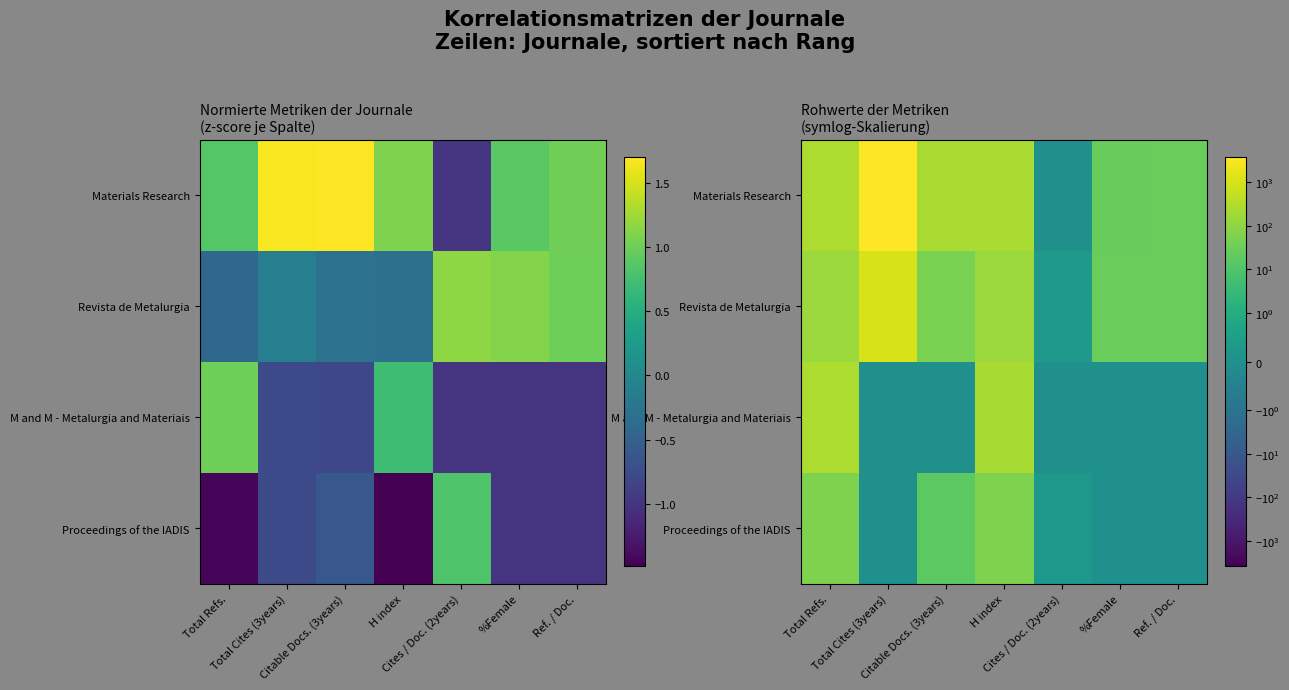

Which has a higher value, Ref. / Doc. or %Female?

Ref. / Doc.